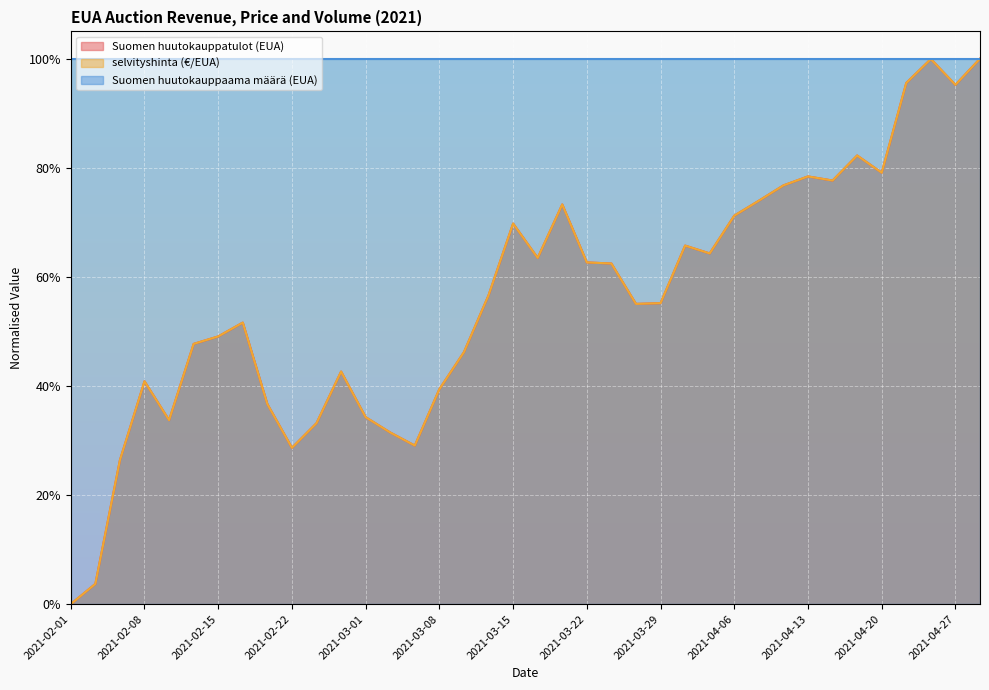

True or false: selvityshinta (€/EUA) and Suomen huutokauppatulot (EUA) intersect in this chart.

True